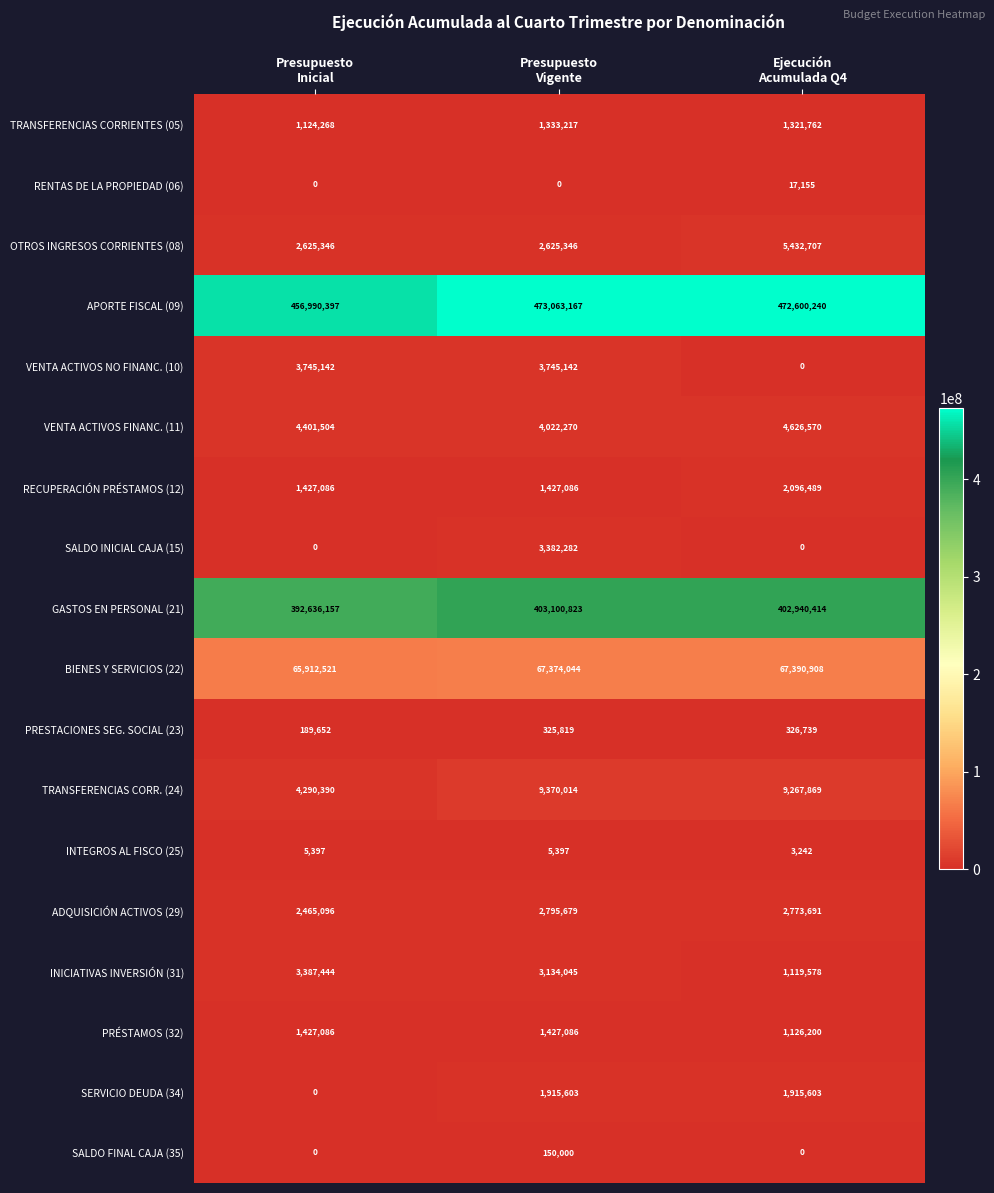

How many series are shown in this chart?

18